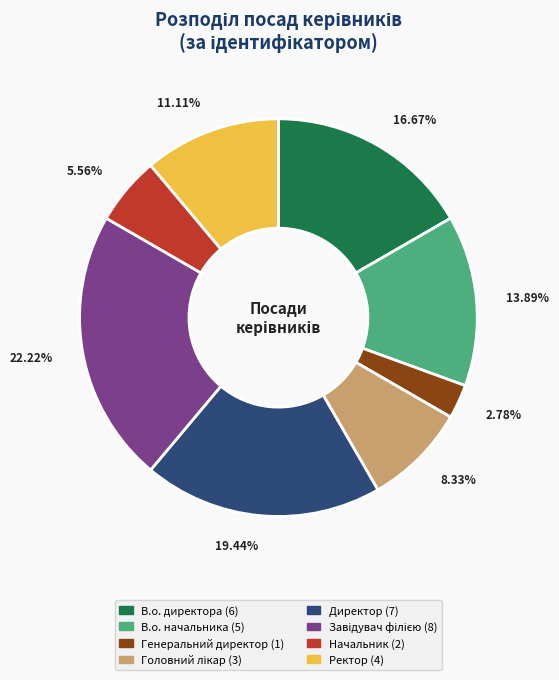

Which slice is the smallest?

Генеральний директор